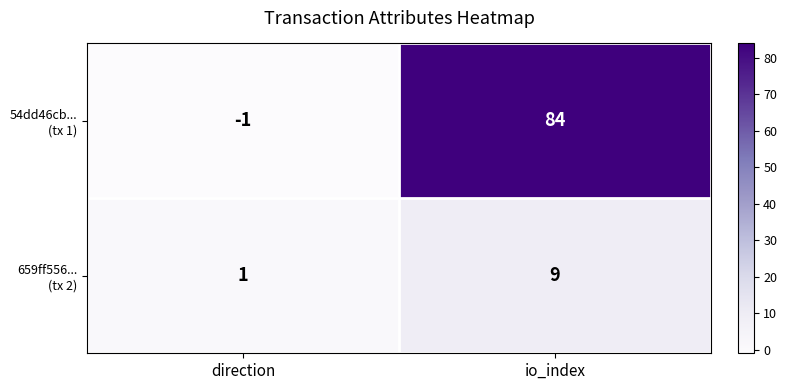

At which category is the sum across all series the highest?

io_index